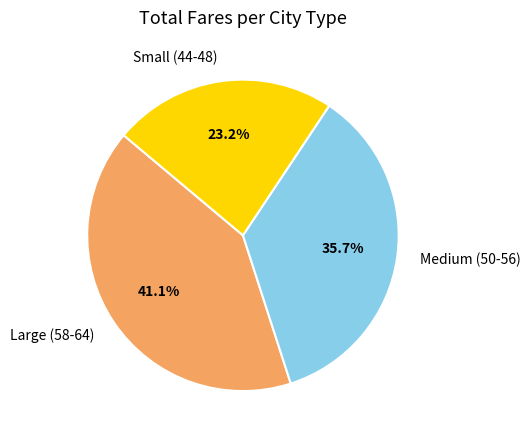

Is there a majority slice in this chart?

No